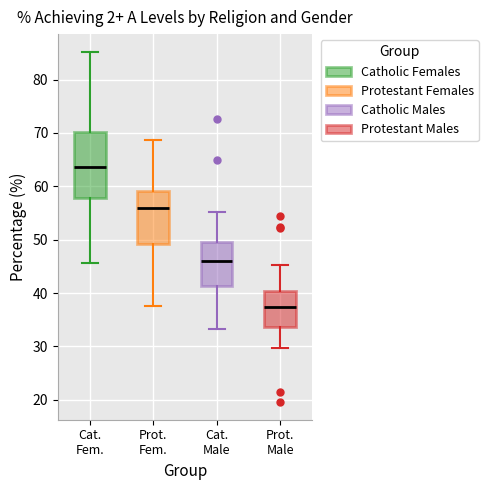

Where is the lower edge of the box for Prot. Fem. on the y-axis? The values are not printed on the chart, so give them approximately, as read against the axis.

49